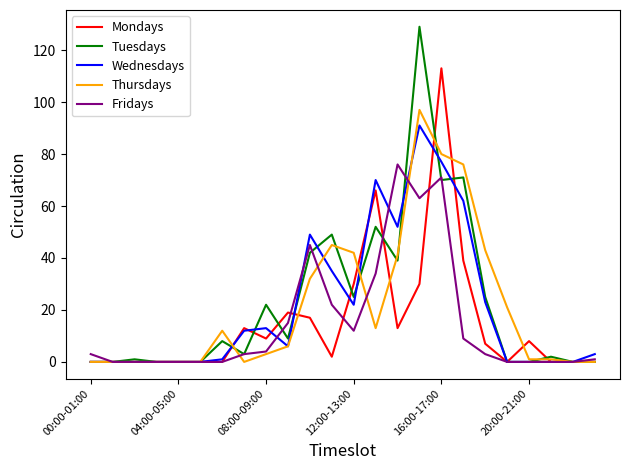

Which series has the widest spread of values?

Tuesdays